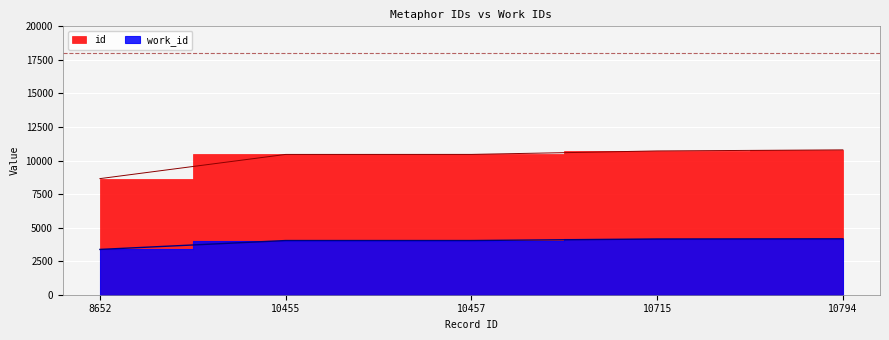

Reading right to left, transcribe all the data shown in this chart.

work_id: 10794=4167	10715=4153	10457=4038	10455=4038	8652=3375
id: 10794=10794	10715=10715	10457=10457	10455=10455	8652=8652